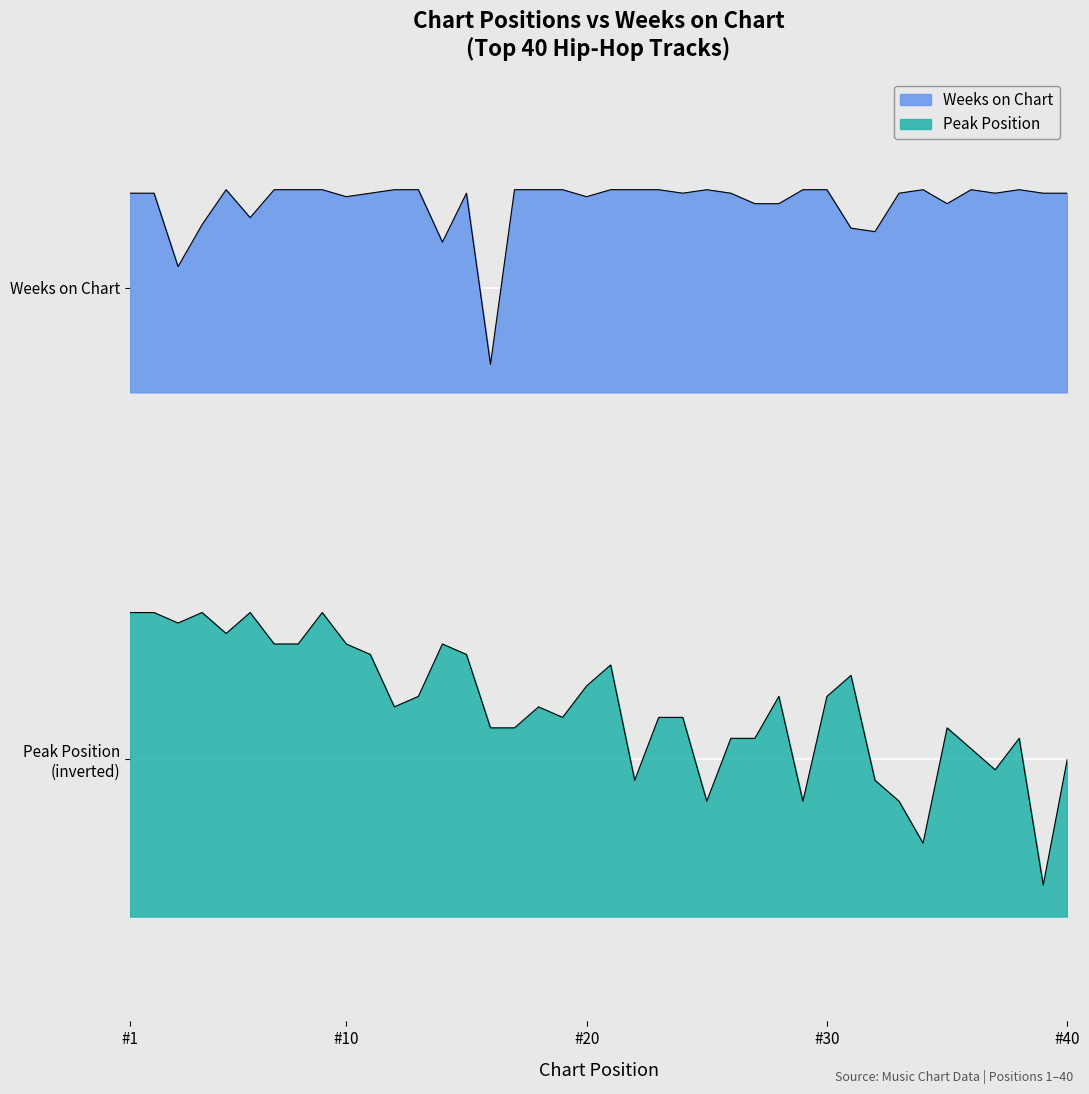

What is the value of the Weeks on Chart point at the 12th from the left?

79.3